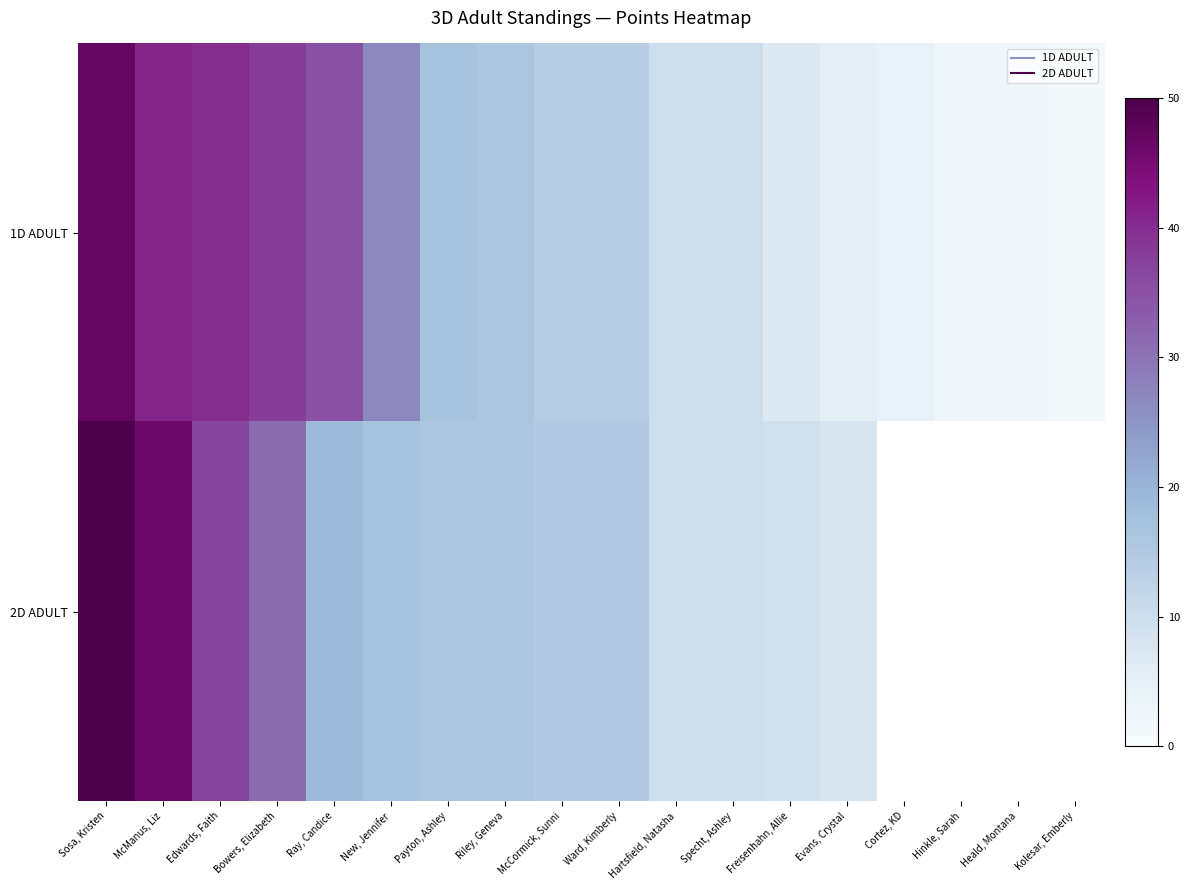

The value of 2D ADULT at Evans, Crystal is 4.5. True or false?

False